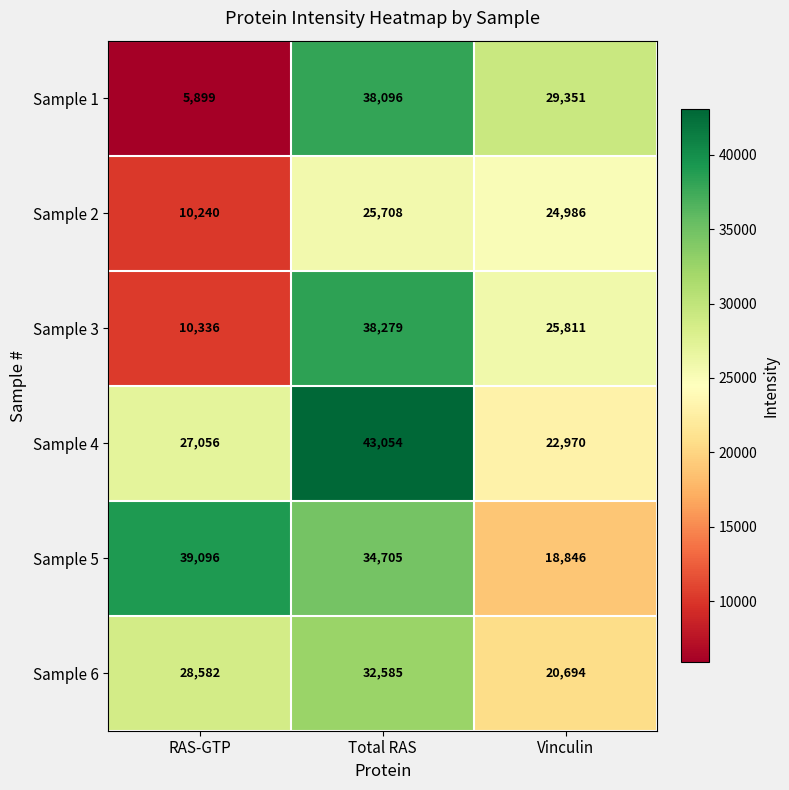

Reading left to right, what are all the values shown in this chart?

Sample 1: 5899	38096	29351
Sample 2: 10240	25708	24986
Sample 3: 10336	38279	25811
Sample 4: 27056	43054	22970
Sample 5: 39096	34705	18846
Sample 6: 28582	32585	20694